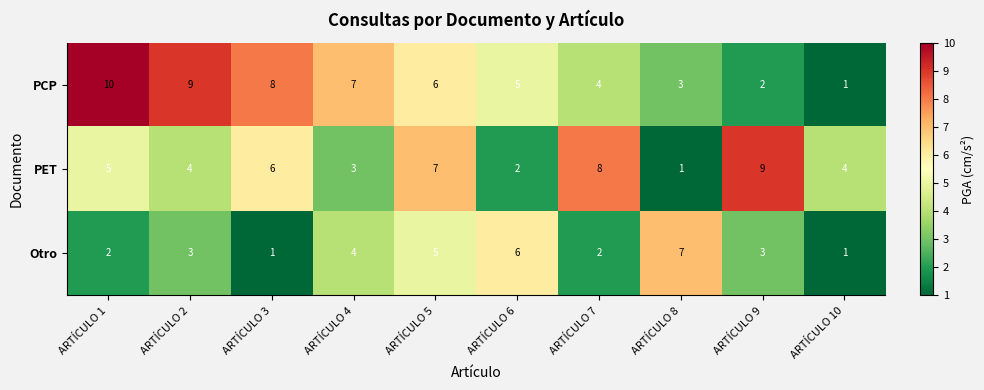

Count the number of categories in the chart.

10